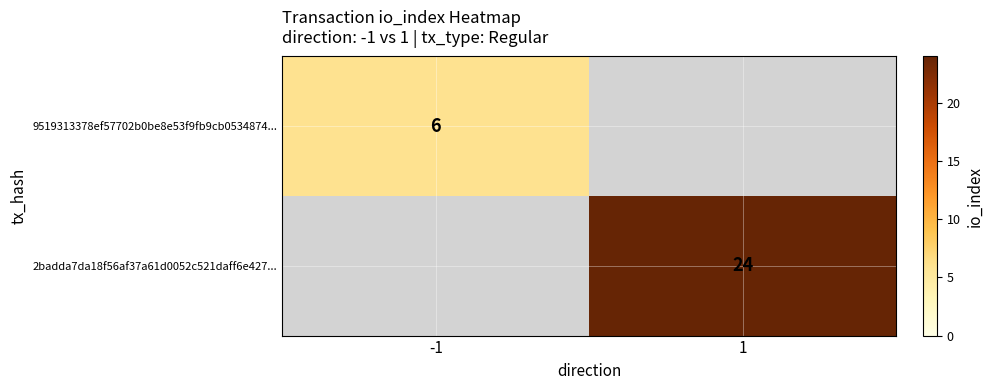

Which category has the lowest value across all series?

1